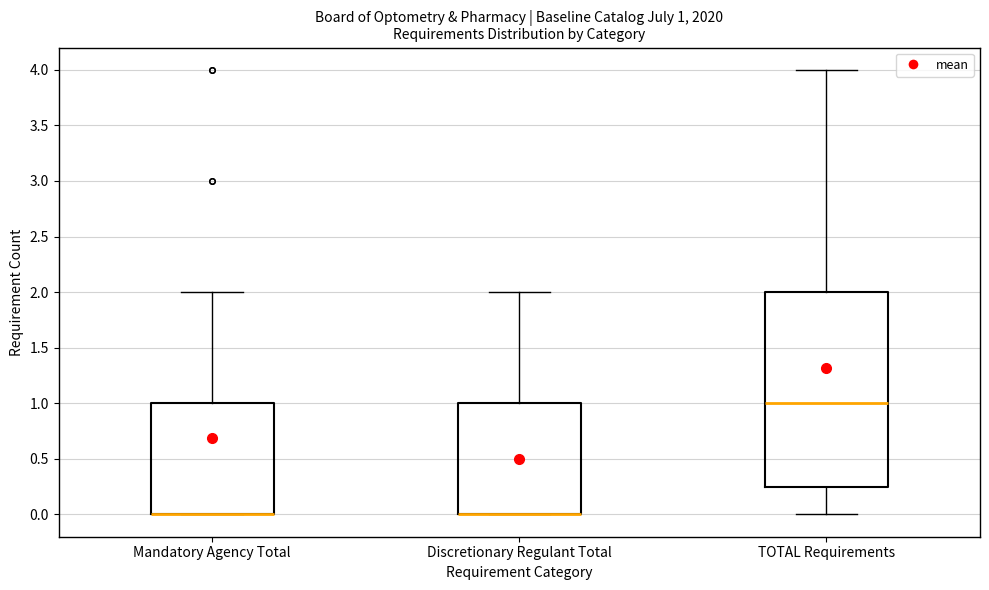

Which box is the tallest, from its lower edge to its upper edge?

TOTAL Requirements